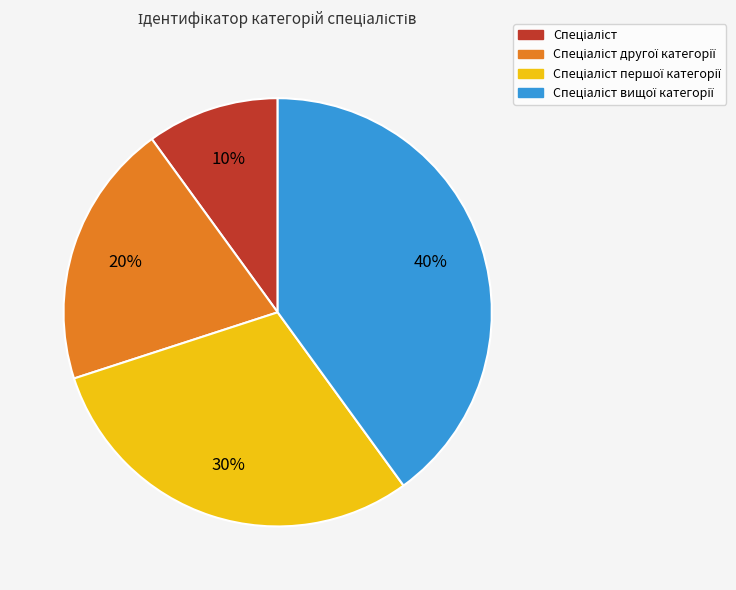

Does any single category account for the majority?

No